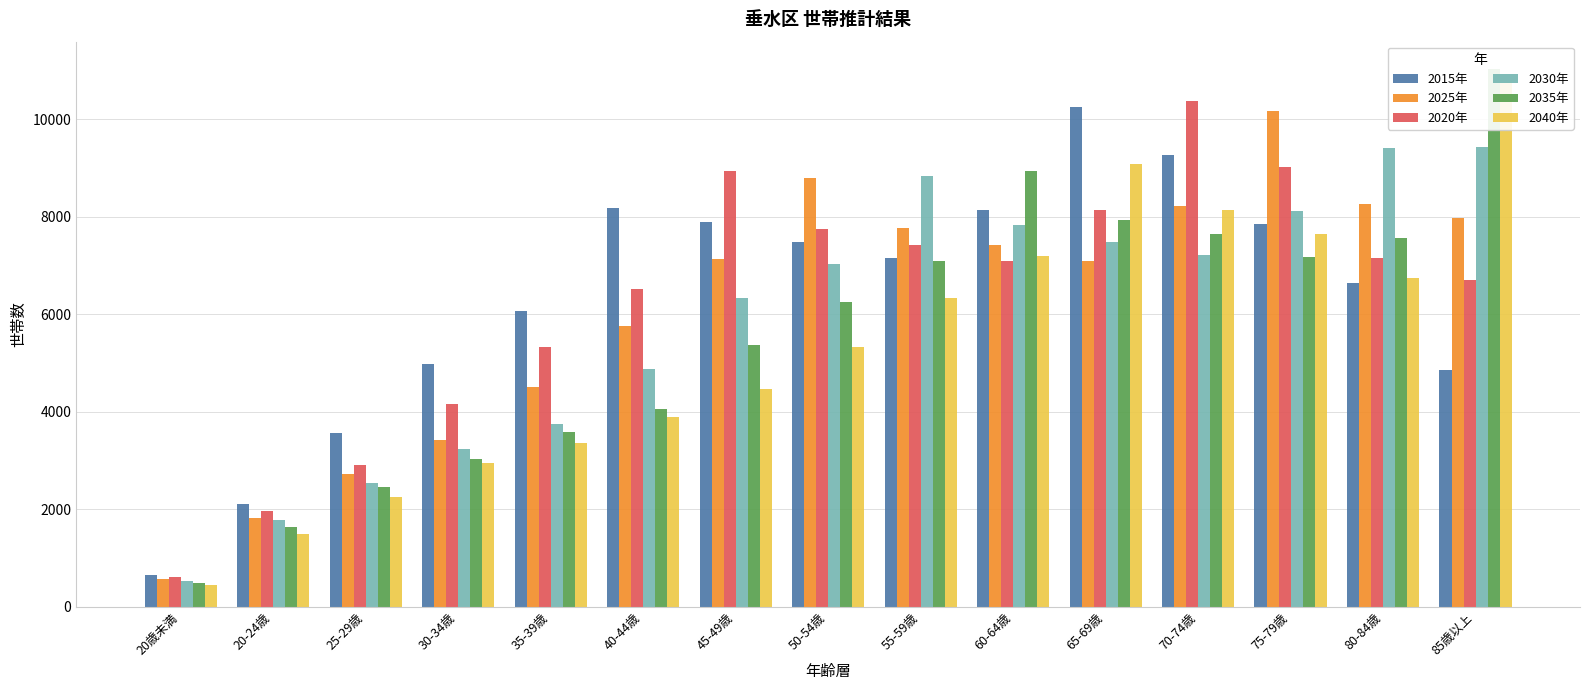

Reading right to left, list all the values displayed in this chart.

2015年: 4865.1	6633.6	7845.2	9277.5	10260.4	8140.0	7159.4	7479.8	7903.5	8187.7	6060.7	4979.1	3577.7	2120.5	653.7
2025年: 7978.4	8269.6	10165.1	8225.8	7104.3	7431.8	7762.9	8798.2	7144.2	5769.5	4504.2	3422.8	2736.5	1829.1	583.7
2020年: 6699.7	7147.7	9021.4	10376.0	8133.1	7089.5	7428.6	7760.0	8935.6	6520.0	5337.1	4160.3	2918.0	1973.9	621.7
2030年: 9423.4	9421.6	8111.0	7222.2	7485.7	7834.3	8834.6	7041.3	6332.8	4885.1	3742.1	3246.7	2538.4	1776.6	536.2
2035年: 11039.9	7572.6	7179.1	7649.7	7929.7	8949.1	7089.4	6259.2	5367.6	4066.9	3579.7	3024.3	2468.1	1643.9	489.9
2040年: 10808.4	6755.8	7653.7	8143.9	9081.5	7197.2	6328.9	5321.4	4464.2	3899.4	3354.2	2951.2	2254.3	1488.2	448.5